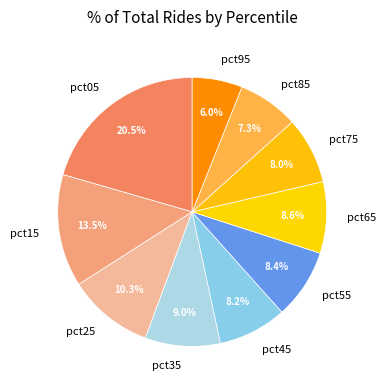

What percentage is NOT represented by pct95?

94.0%